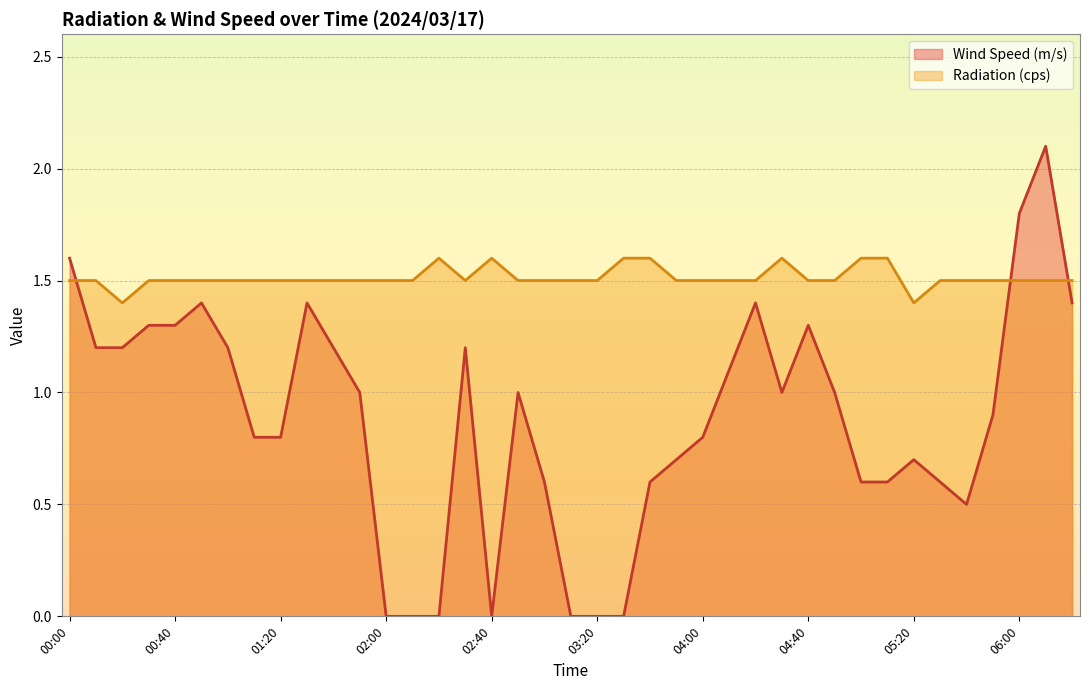

Reading left to right, extract all data points from this chart.

Wind Speed (m/s): 00:00=1.6	00:10=1.2	00:20=1.2	00:30=1.3	00:40=1.3	00:50=1.4	01:00=1.2	01:10=0.8	01:20=0.8	01:30=1.4	01:40=1.2	01:50=1.0	02:00=0.0	02:10=0.0	02:20=0.0	02:30=1.2	02:40=0.0	02:50=1.0	03:00=0.6	03:10=0.0	03:20=0.0	03:30=0.0	03:40=0.6	03:50=0.7	04:00=0.8	04:10=1.1	04:20=1.4	04:30=1.0	04:40=1.3	04:50=1.0	05:00=0.6	05:10=0.6	05:20=0.7	05:30=0.6	05:40=0.5	05:50=0.9	06:00=1.8	06:10=2.1	06:20=1.4
Radiation (cps): 00:00=1.5	00:10=1.5	00:20=1.4	00:30=1.5	00:40=1.5	00:50=1.5	01:00=1.5	01:10=1.5	01:20=1.5	01:30=1.5	01:40=1.5	01:50=1.5	02:00=1.5	02:10=1.5	02:20=1.6	02:30=1.5	02:40=1.6	02:50=1.5	03:00=1.5	03:10=1.5	03:20=1.5	03:30=1.6	03:40=1.6	03:50=1.5	04:00=1.5	04:10=1.5	04:20=1.5	04:30=1.6	04:40=1.5	04:50=1.5	05:00=1.6	05:10=1.6	05:20=1.4	05:30=1.5	05:40=1.5	05:50=1.5	06:00=1.5	06:10=1.5	06:20=1.5